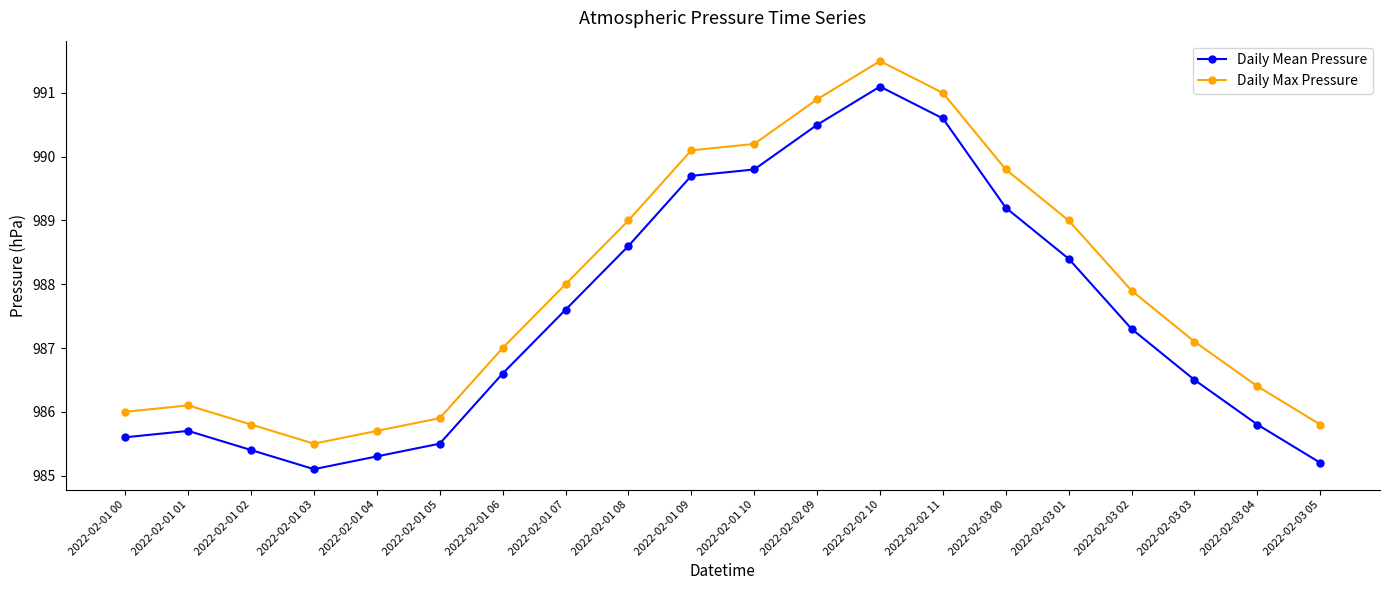

The value of Daily Max Pressure at 2022-02-01 00 is 986.0. True or false?

True